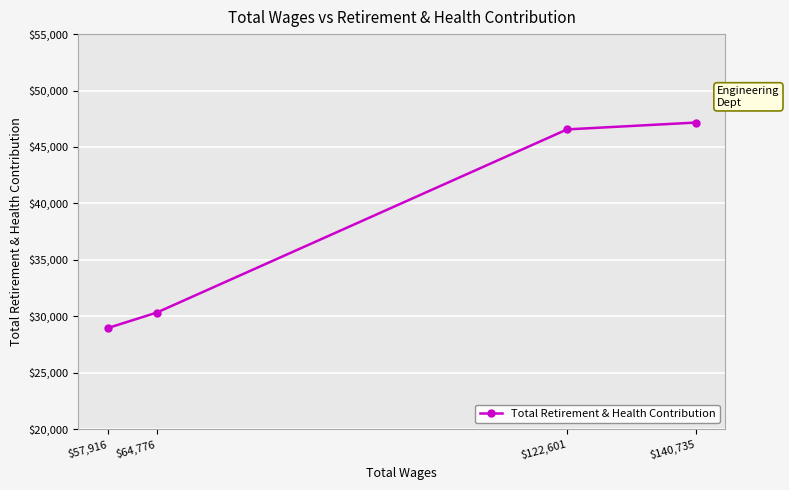

What is the label of the 3rd point from the right?

$64,776